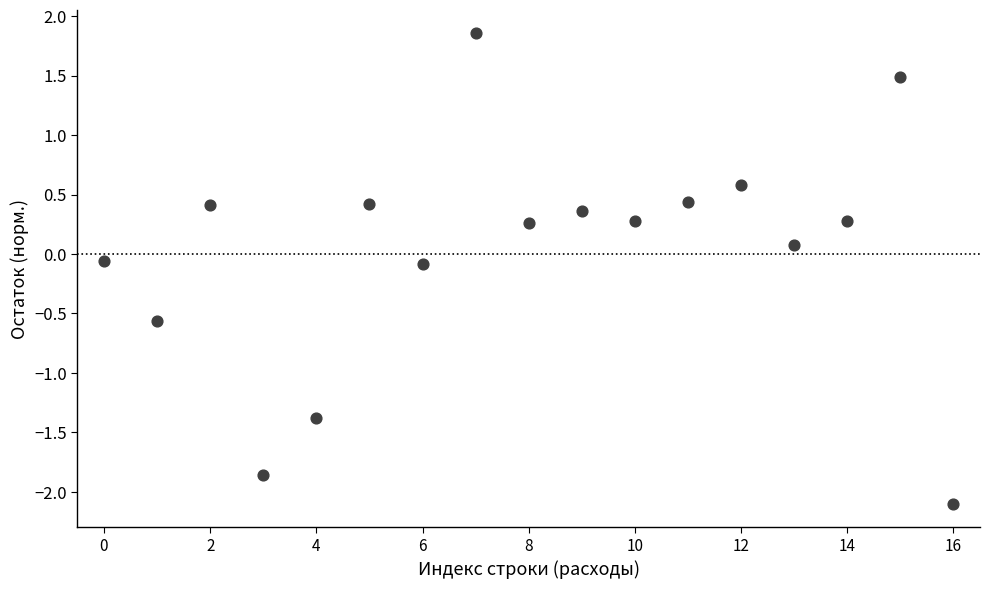

What is the range of Y values (max minus min)?

4.0